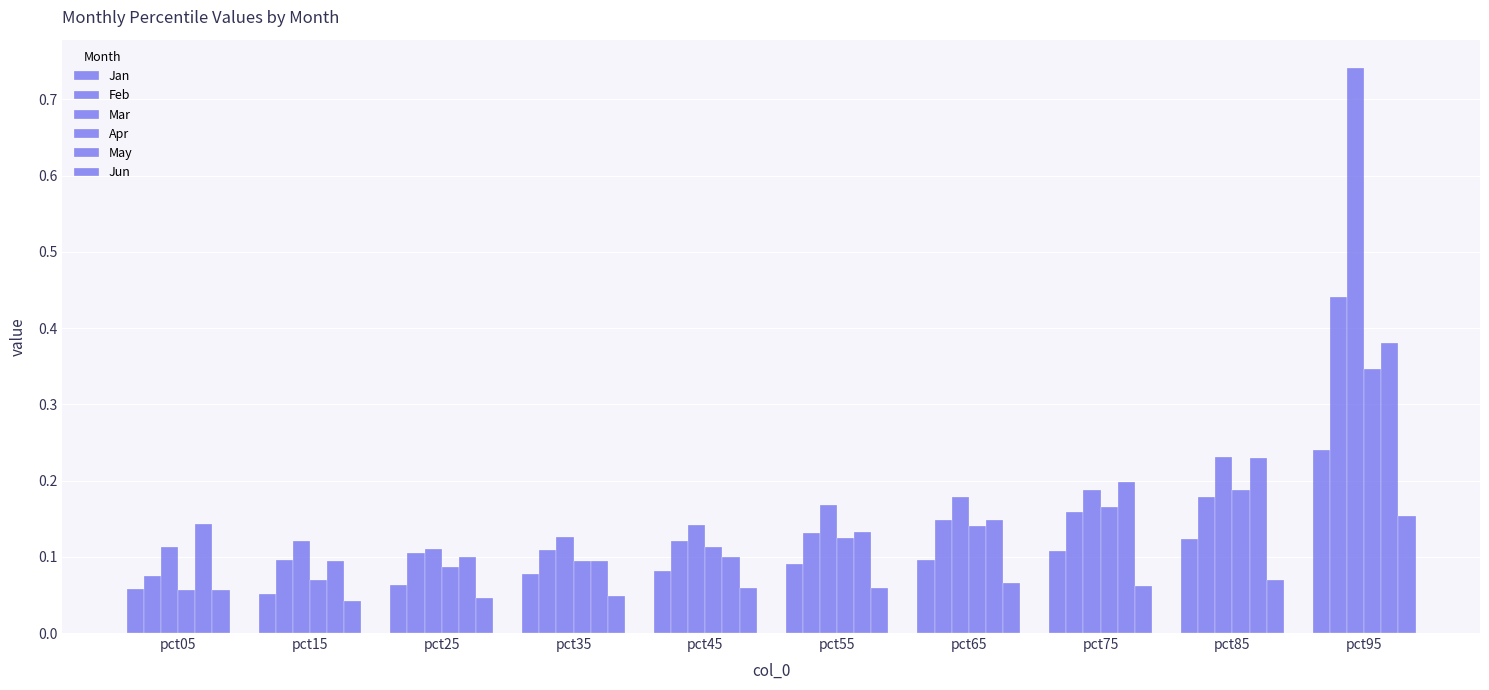

How many bars are there in each group?

6